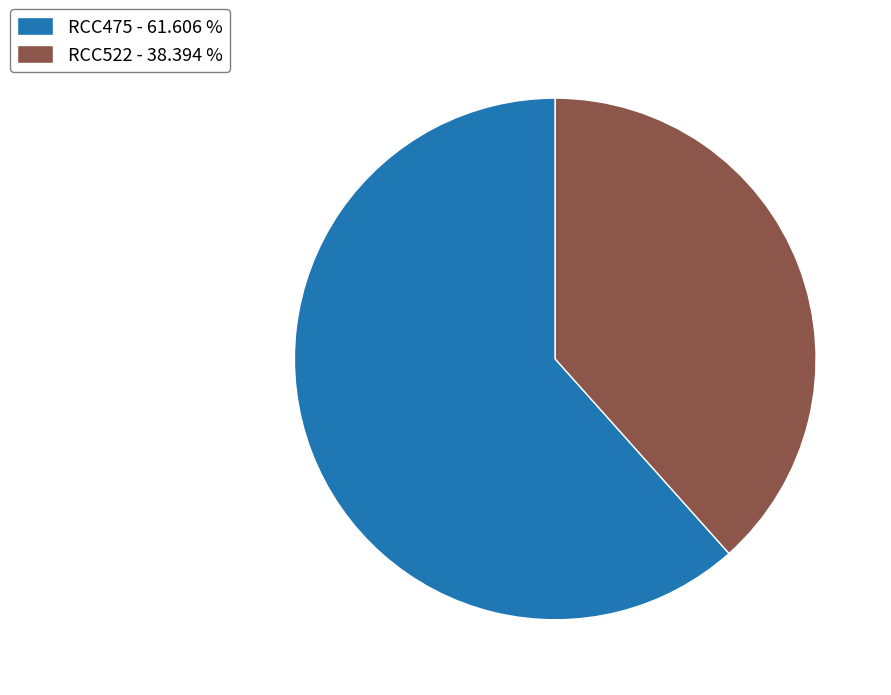

Which has a higher value, RCC475 or RCC522?

RCC475